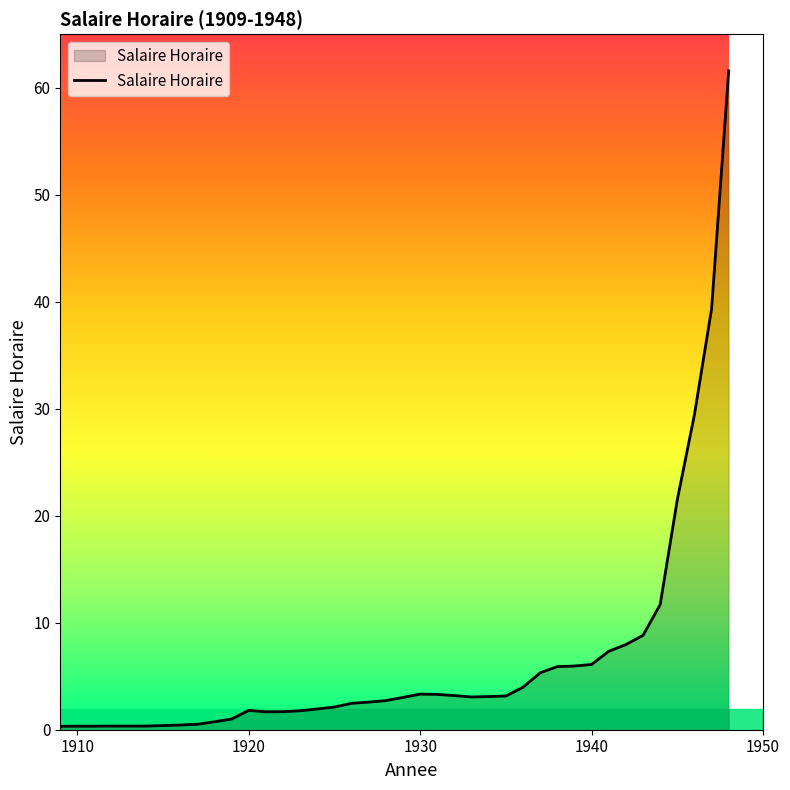

What is the greatest value displayed?

61.6